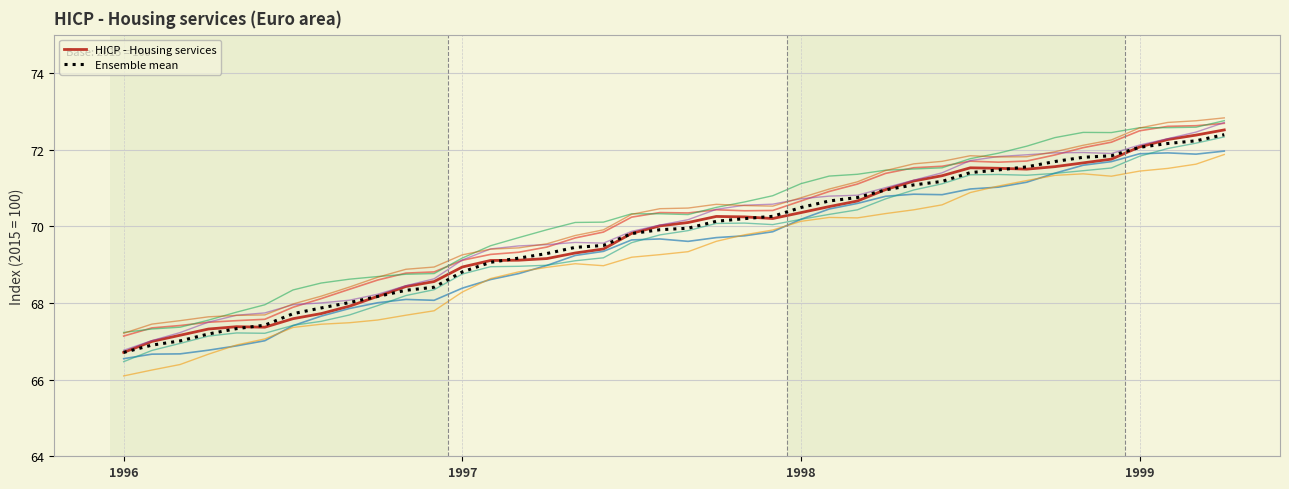

How many interior local peaks does the HICP - Housing services series have?

3